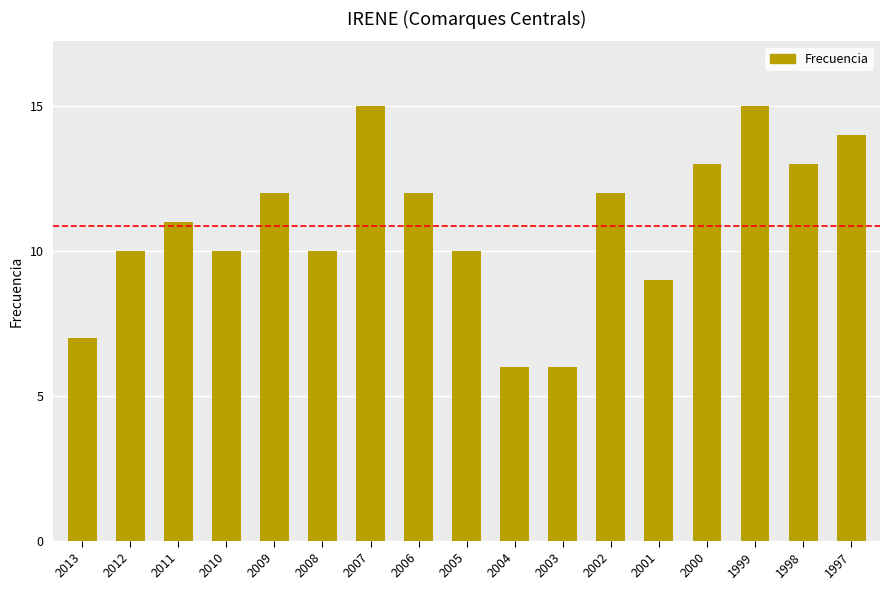

Does the chart contain stacked bars?

No